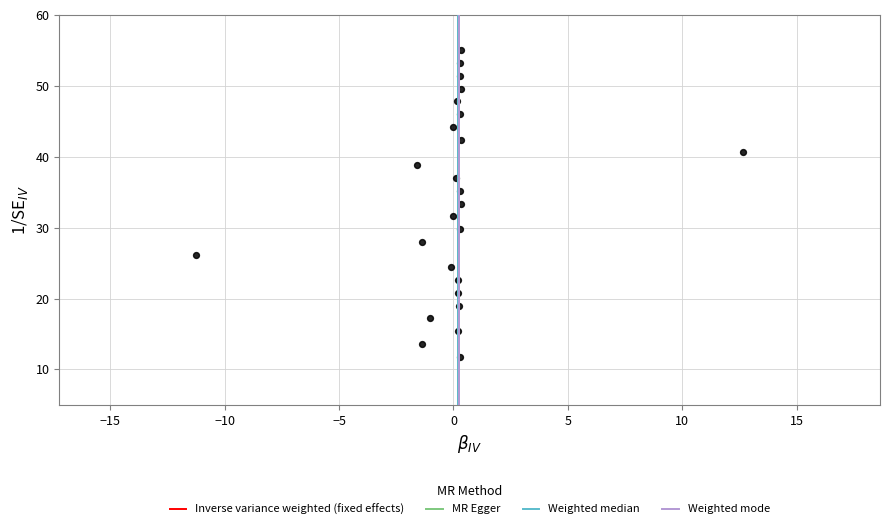

What is the range of X values (max minus min)?

23.9